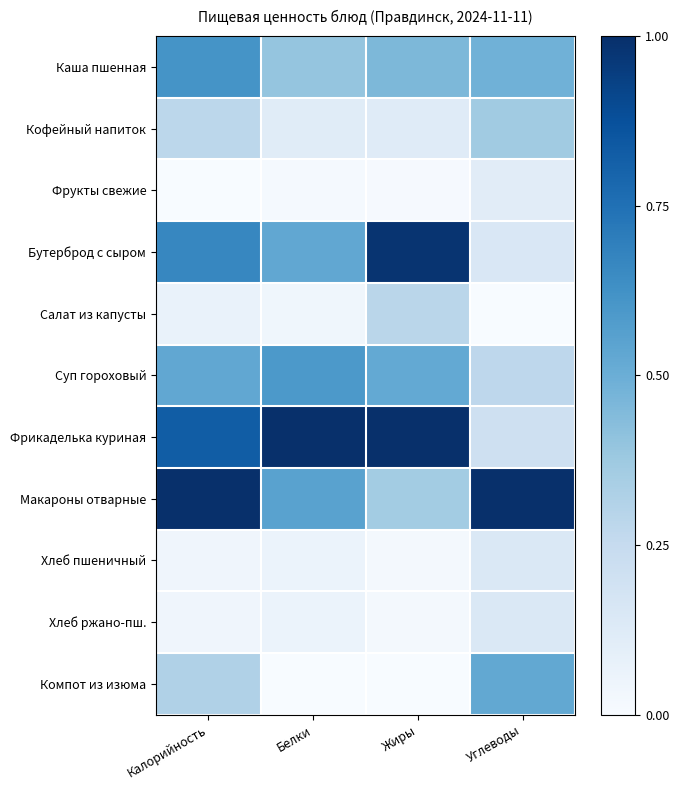

Rank the series at Углеводы from highest to lowest value.

Макароны отварные, Компот из изюма, Каша пшенная, Кофейный напиток, Суп гороховый, Фрикаделька куриная, Бутерброд с сыром, Хлеб пшеничный, Хлеб ржано-пш., Фрукты свежие, Салат из капусты